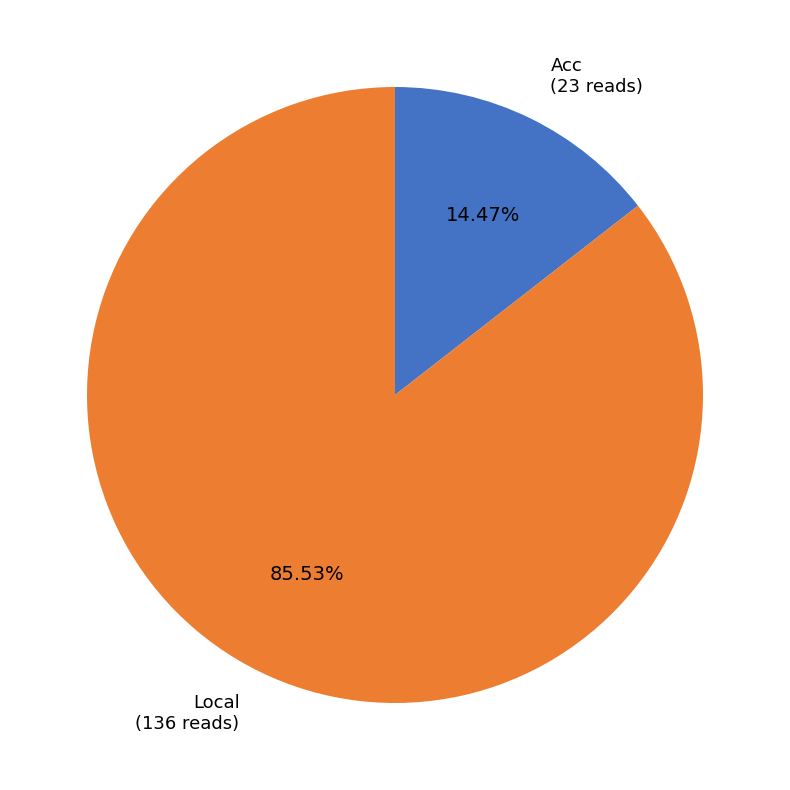

Count the number of slices in the pie.

2